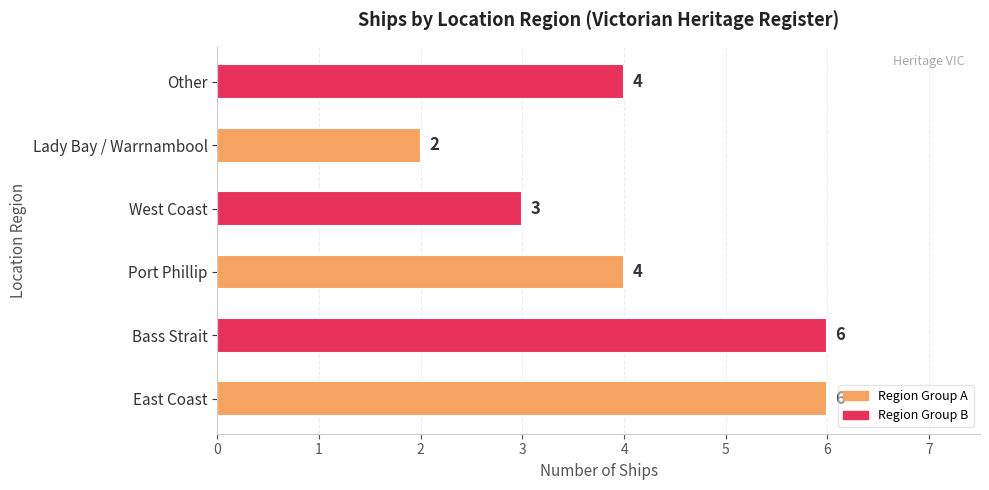

Reading top to bottom, list all the values displayed in this chart.

4	2	3	4	6	6